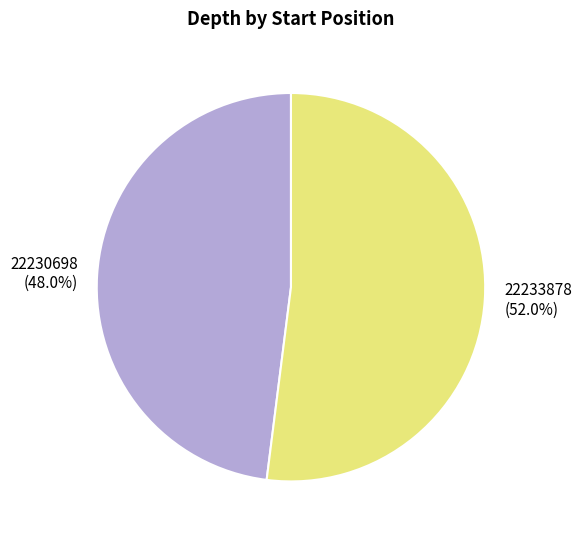

Is the sum of 22233878 and 22230698 greater than half?

Yes